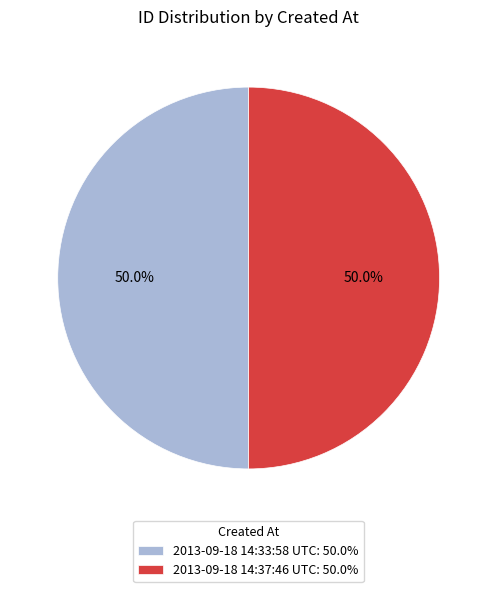

To the nearest percent, what percentage of the pie is 2013-09-18 14:33:58 UTC?

50%